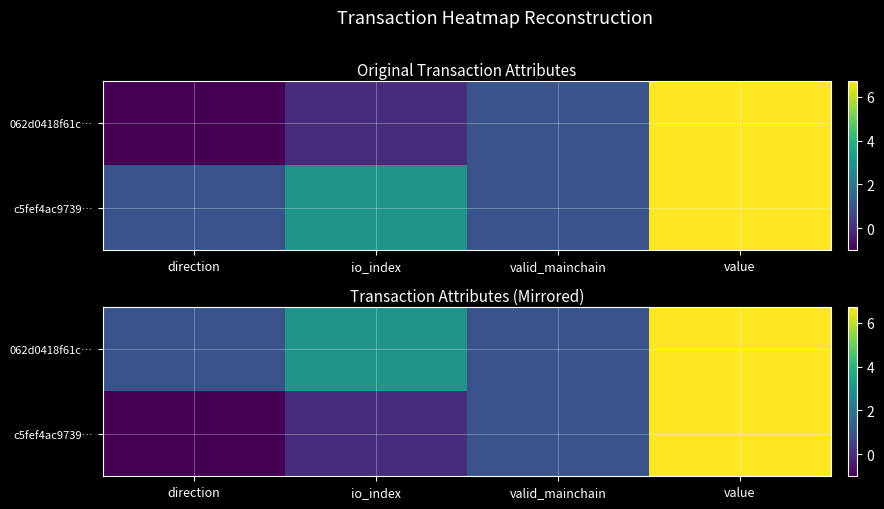

List the labels in order of 062d0418f61c… value, smallest first.

direction, valid_mainchain, io_index, value